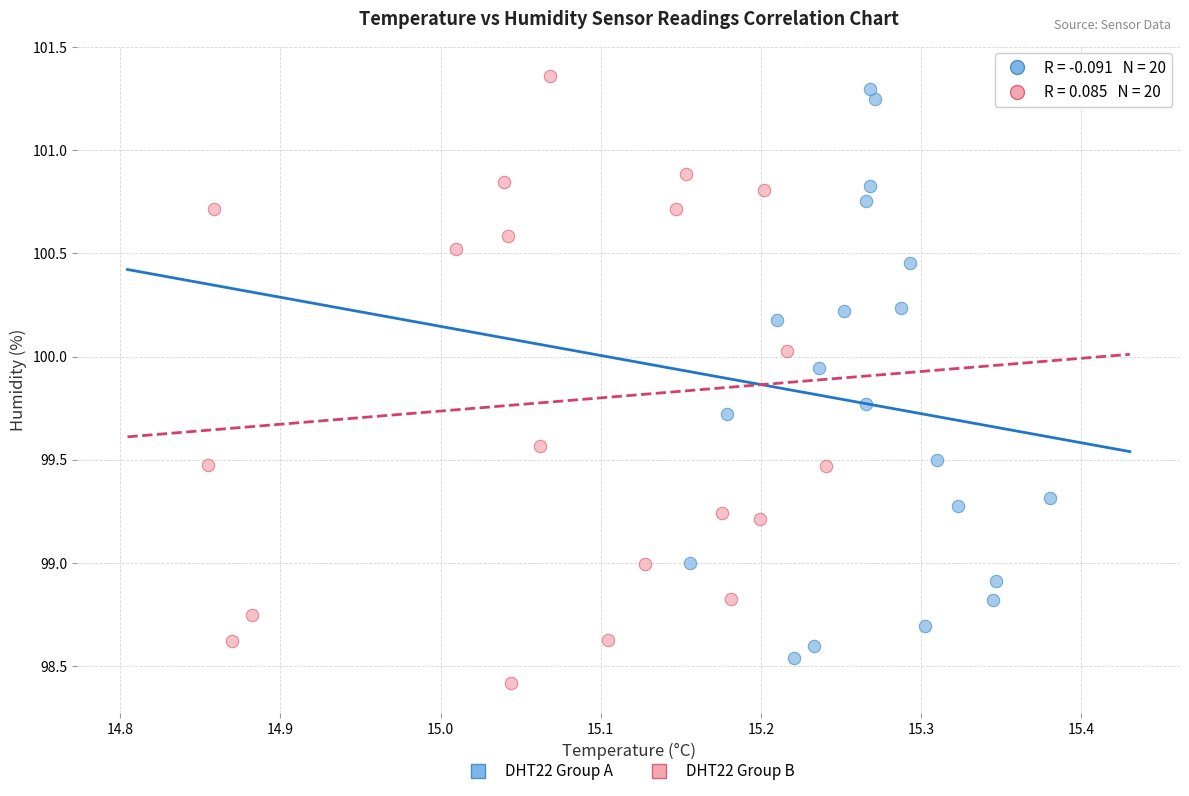

Which series contains the highest Y value?

DHT22 Group B